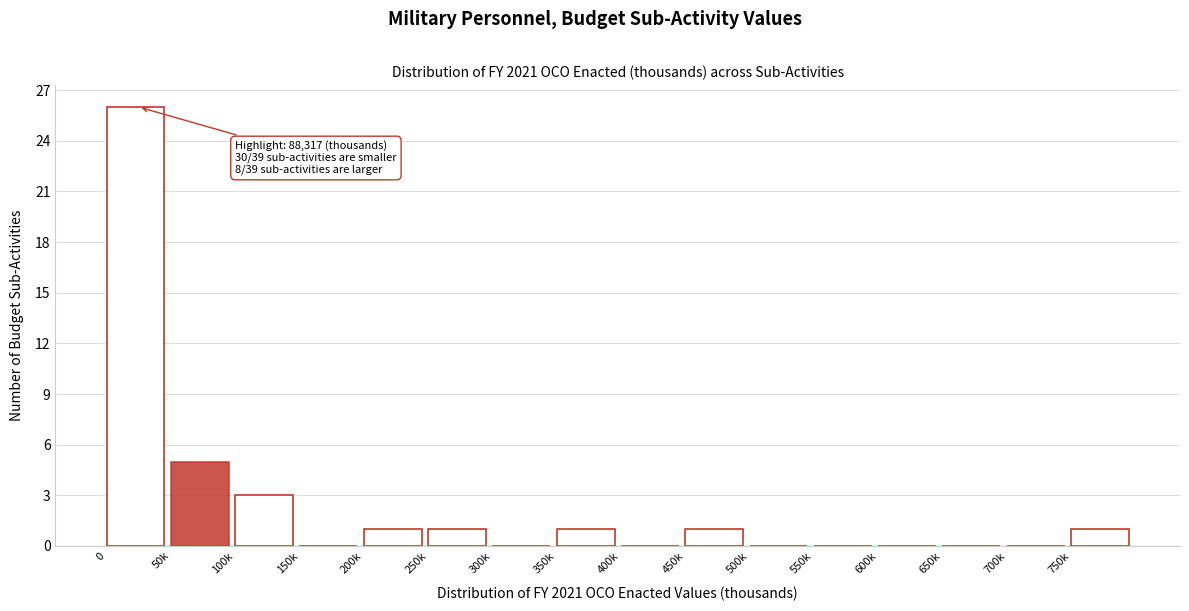

Reading left to right, transcribe all the data shown in this chart.

0=26	50k=5	100k=3	150k=0	200k=1	250k=1	300k=0	350k=1	400k=0	450k=1	500k=0	550k=0	600k=0	650k=0	700k=0	750k=1